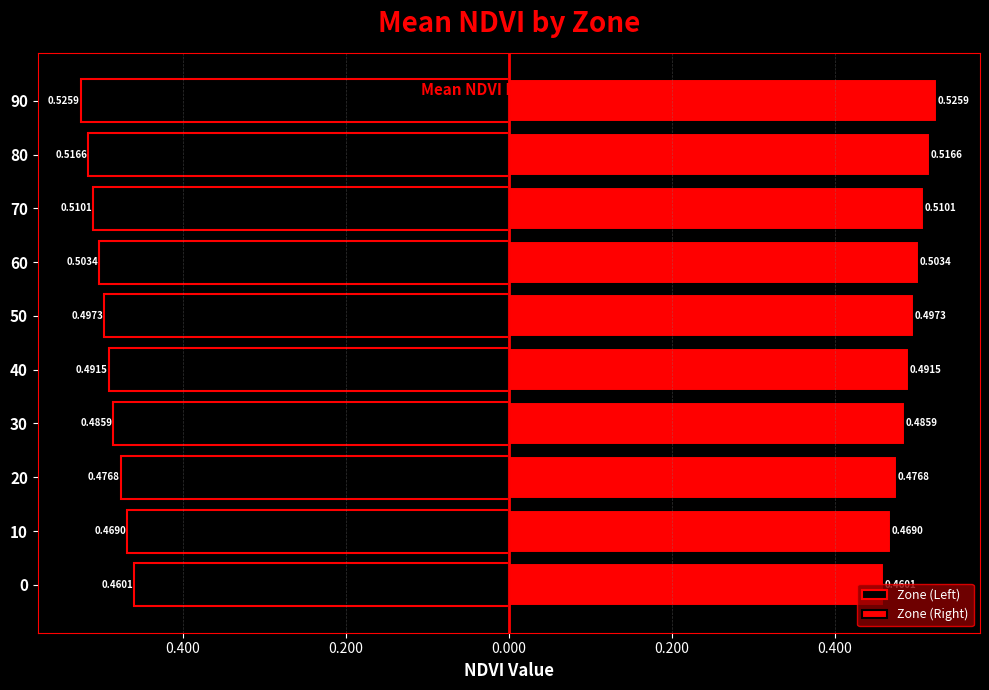

How many bars are there in each group?

2